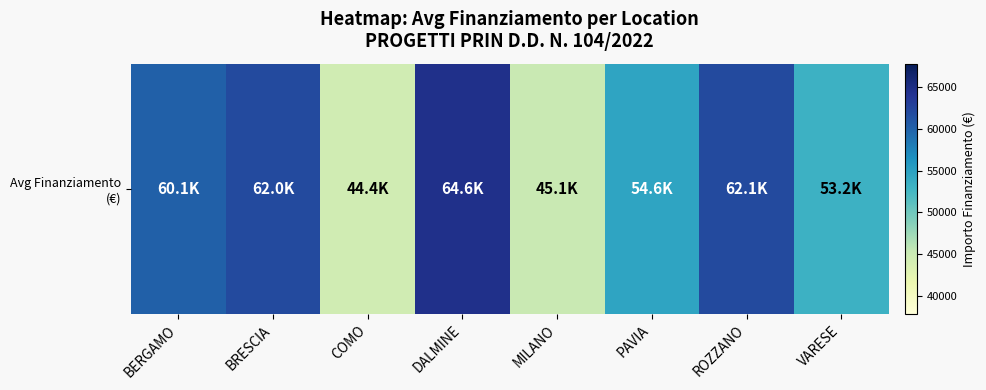

Which label corresponds to the largest value in the chart?

DALMINE